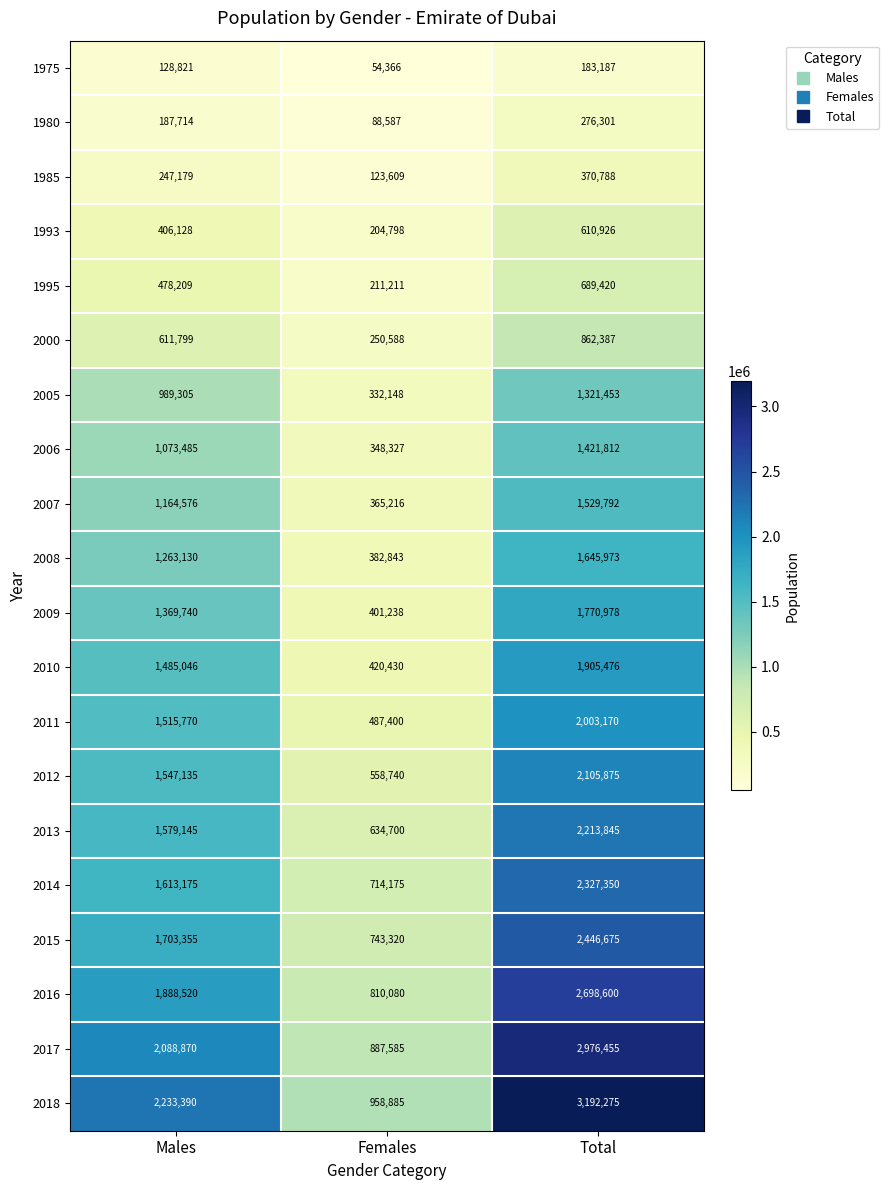

What value does the 1975 series have at Total, to the nearest 10?

183190